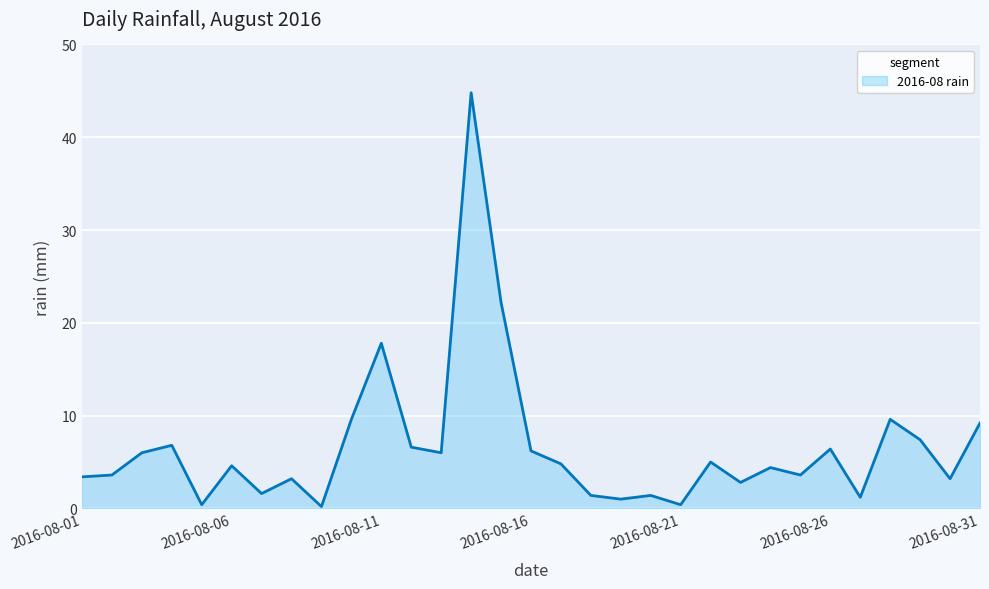

The value at 2016-08-11 is 17.8. True or false?

True